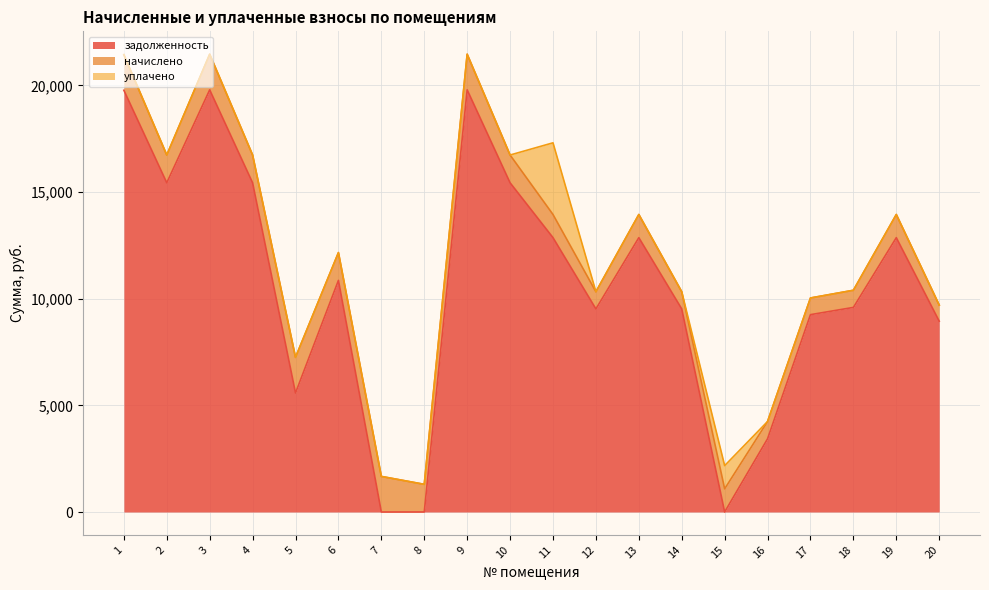

Does the chart display data point markers on the line(s)?

No